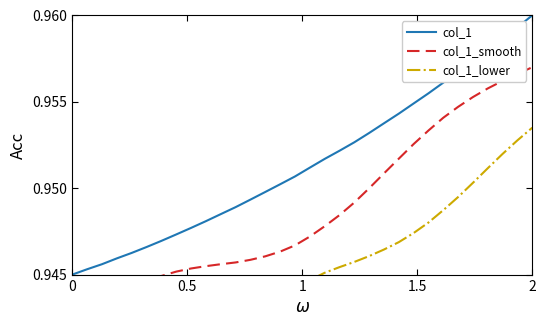

What position from the left is 1?

3